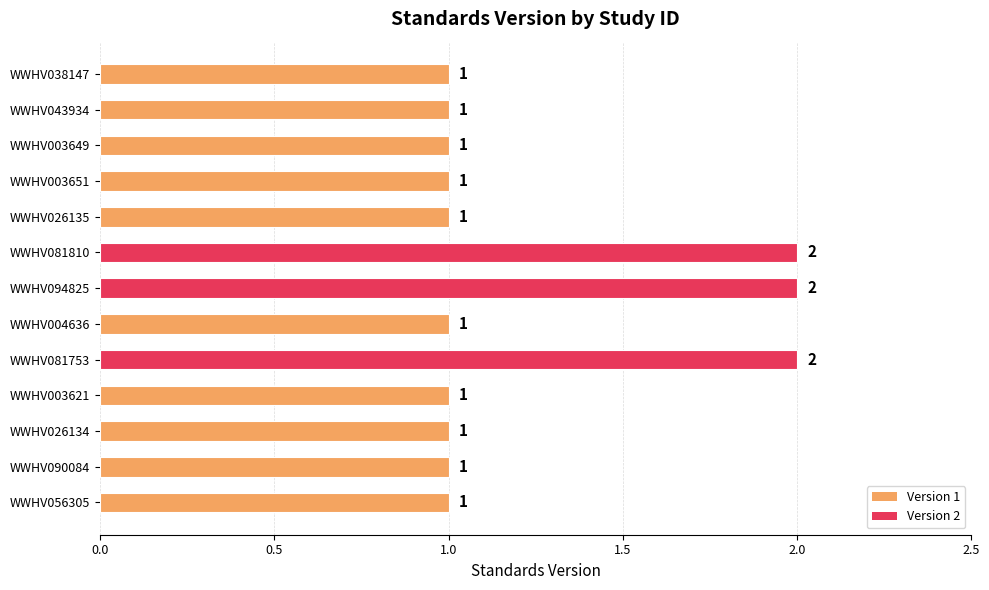

True or false: the data shows 1 at WWHV004636.

True